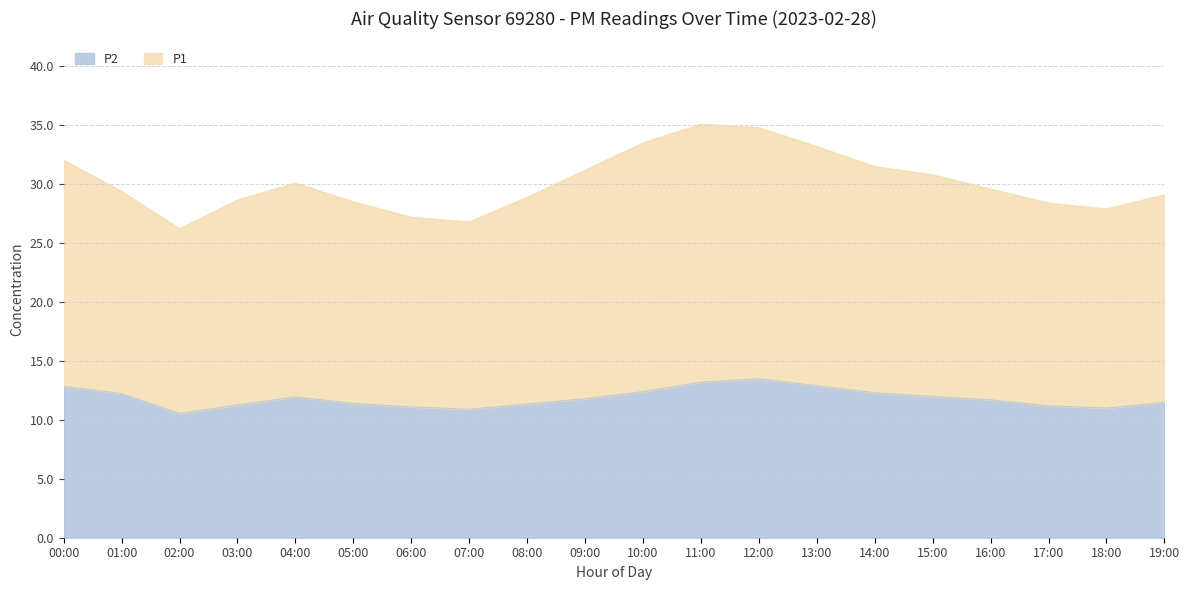

At which category is the sum across all series the highest?

11:00